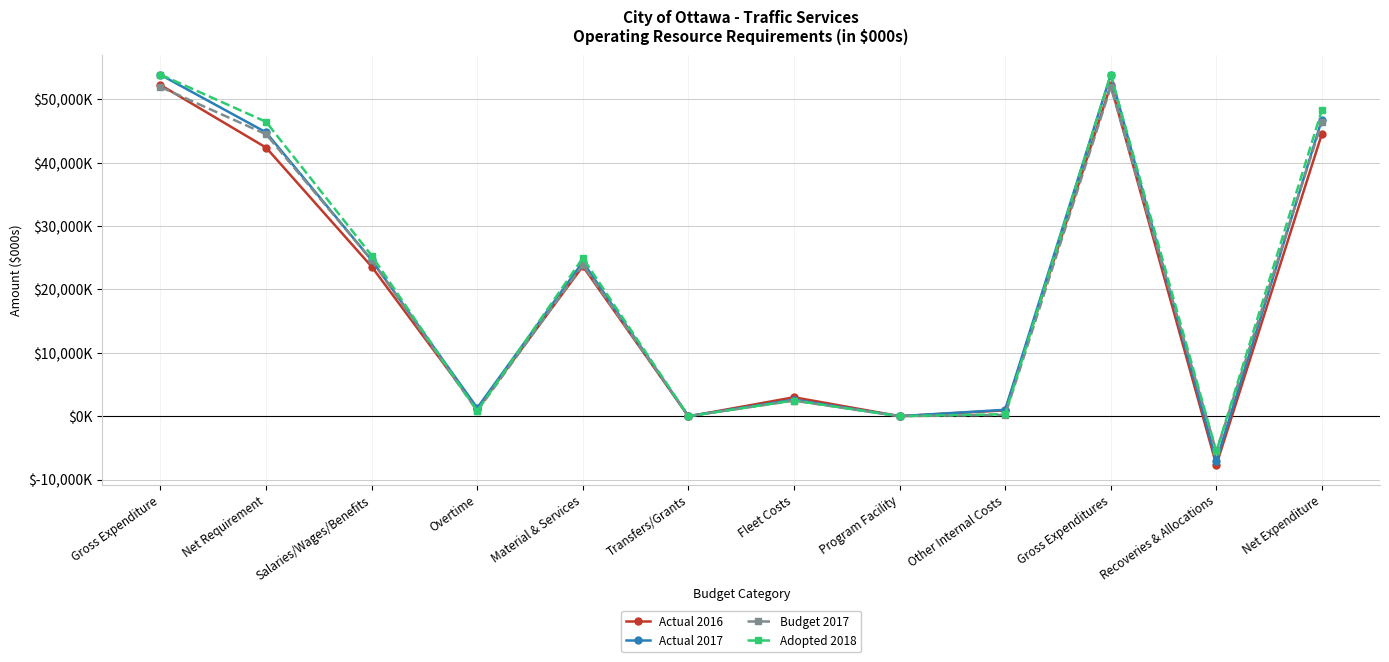

Where is Adopted 2018 nearest to the value 24176?

Material & Services